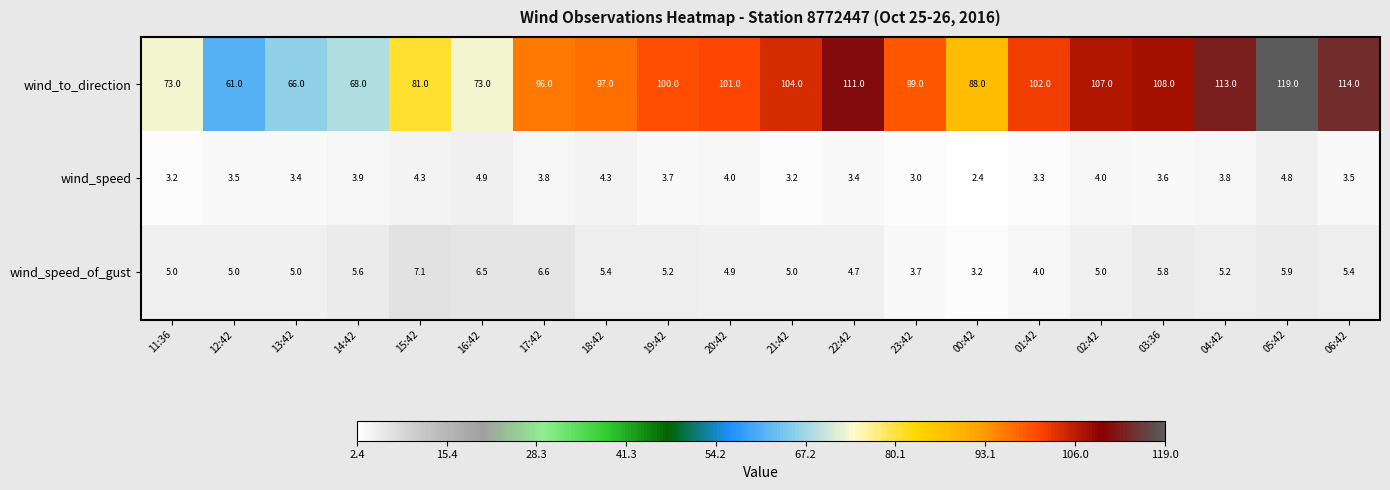

What is the greatest value displayed?

119.0